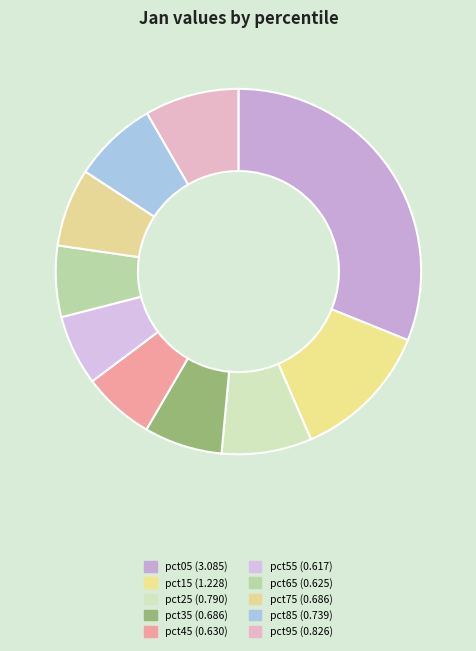

To the nearest percent, what portion does pct25 represent?

8%